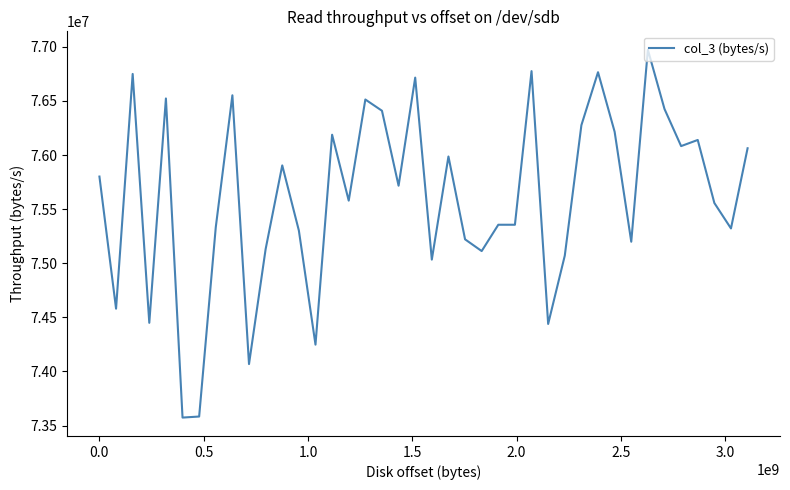

What is the difference between the maximum and minimum values?

3399203.2